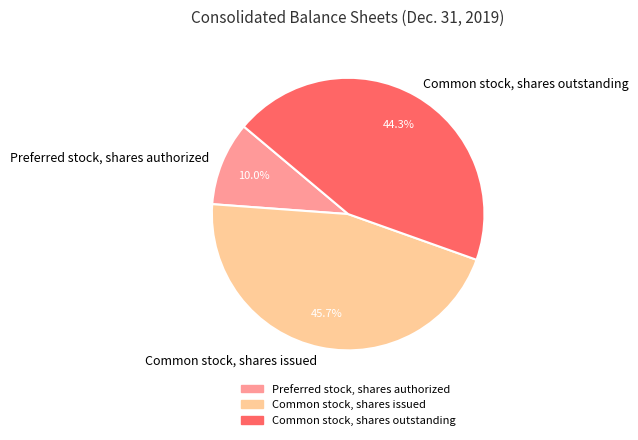

The Preferred stock, shares authorized slice represents 10% of the pie. True or false?

True